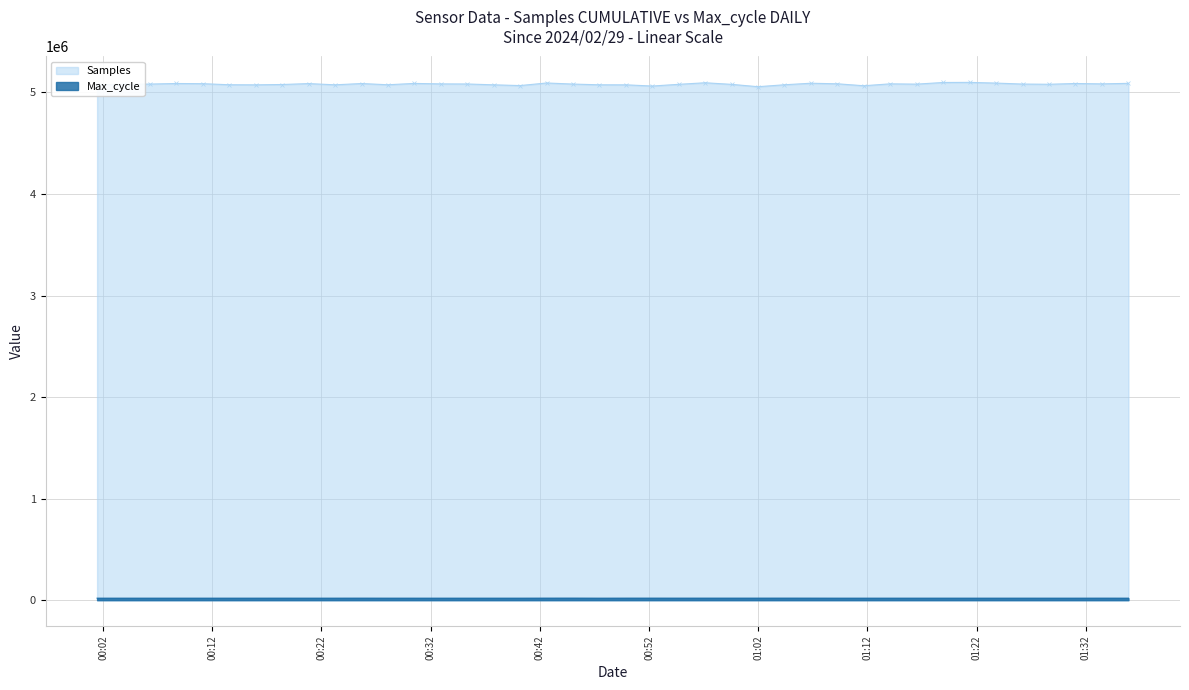

How many data points in Samples are above 5082414?

19